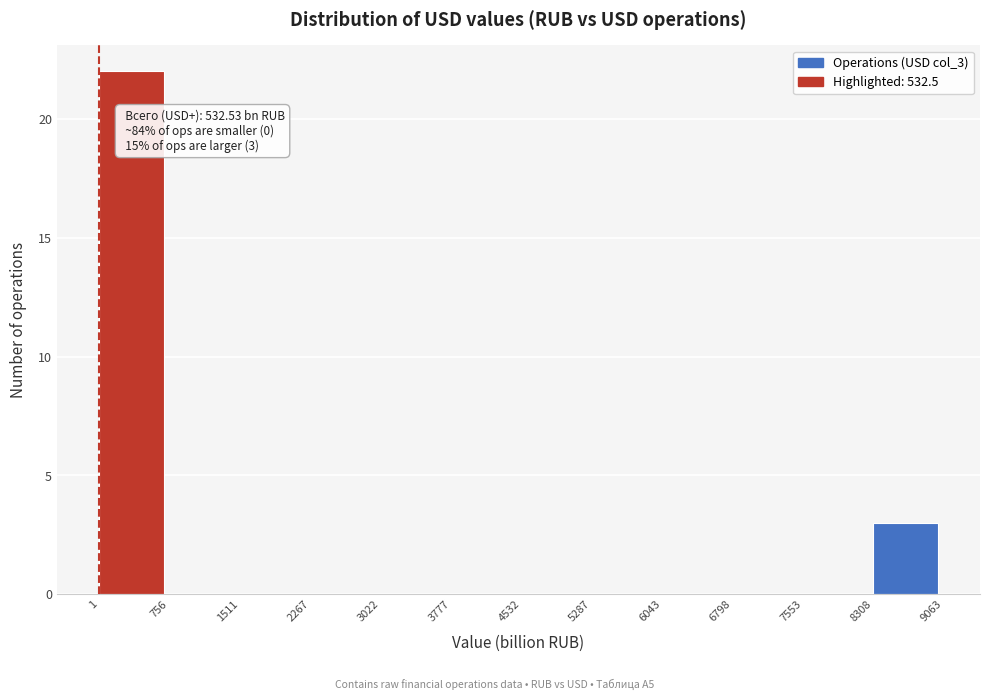

Over which range of the x-axis is the bar tallest?

1 to 756